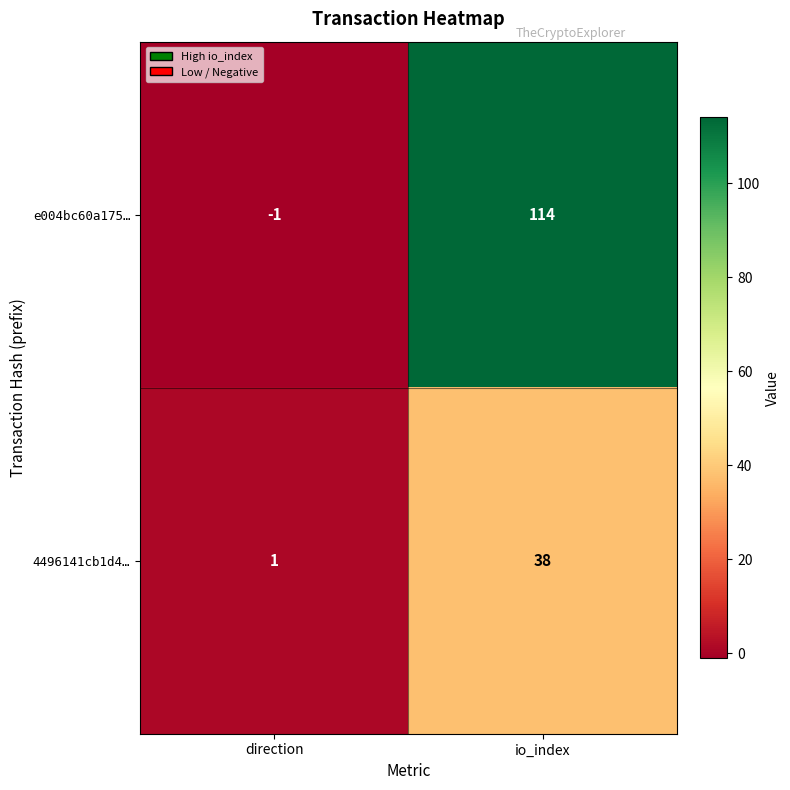

What is the sum of the 4496141cb1d4… values at io_index and direction?

39